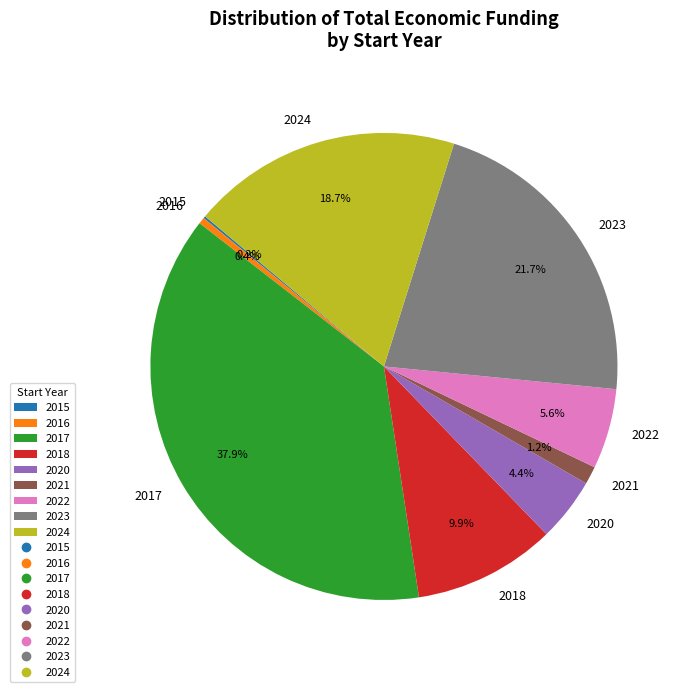

Is there a majority slice in this chart?

No